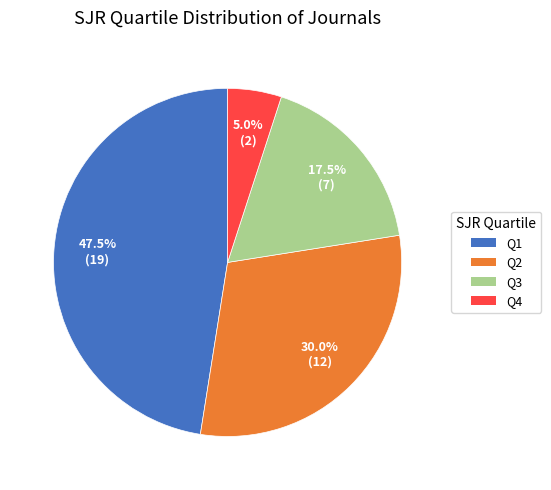

Is there a majority slice in this chart?

No